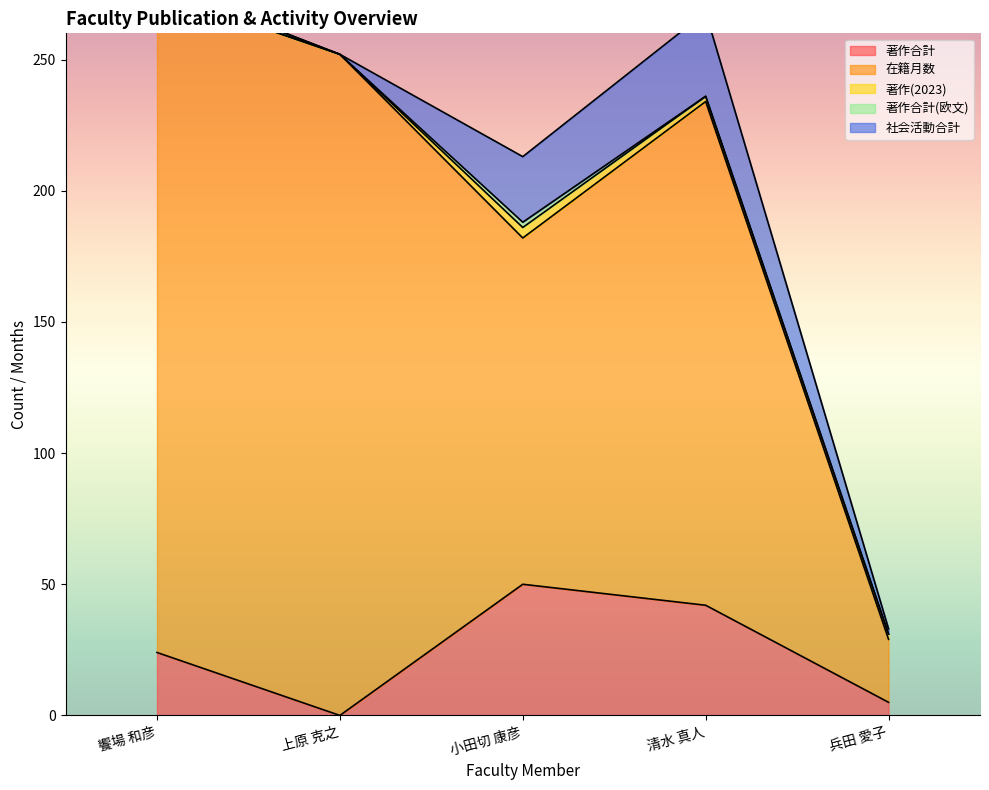

What is the sum of the 著作(2023) values at 兵田 愛子 and 小田切 康彦?

6